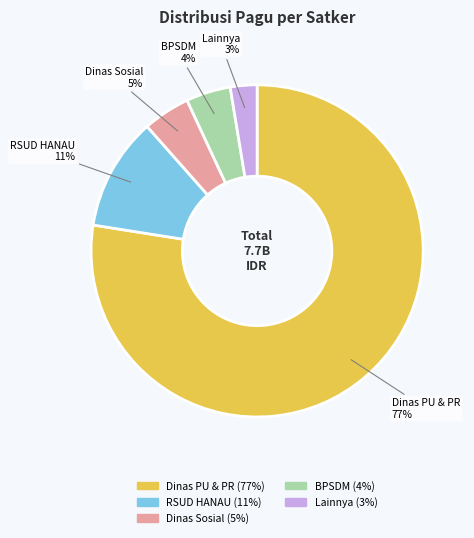

Count the number of slices in the pie.

5